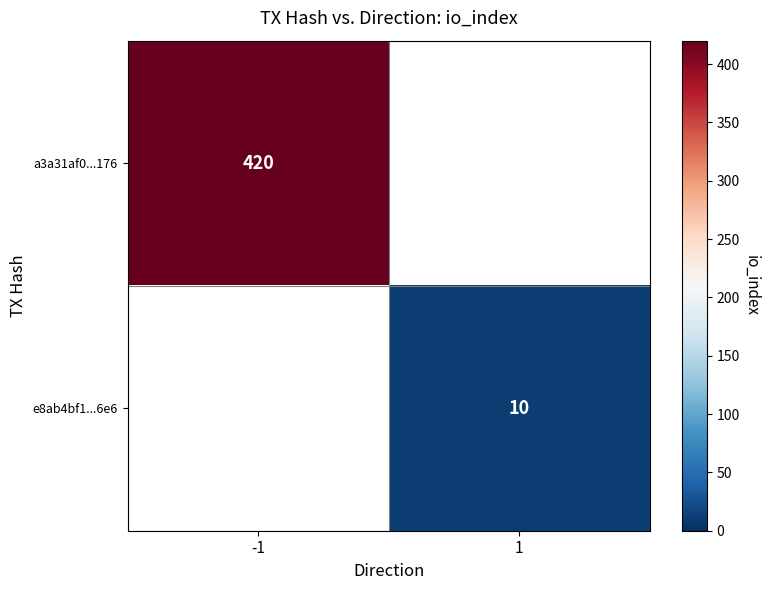

List the labels in order of a3a31af0...176 value, largest first.

-1, 1